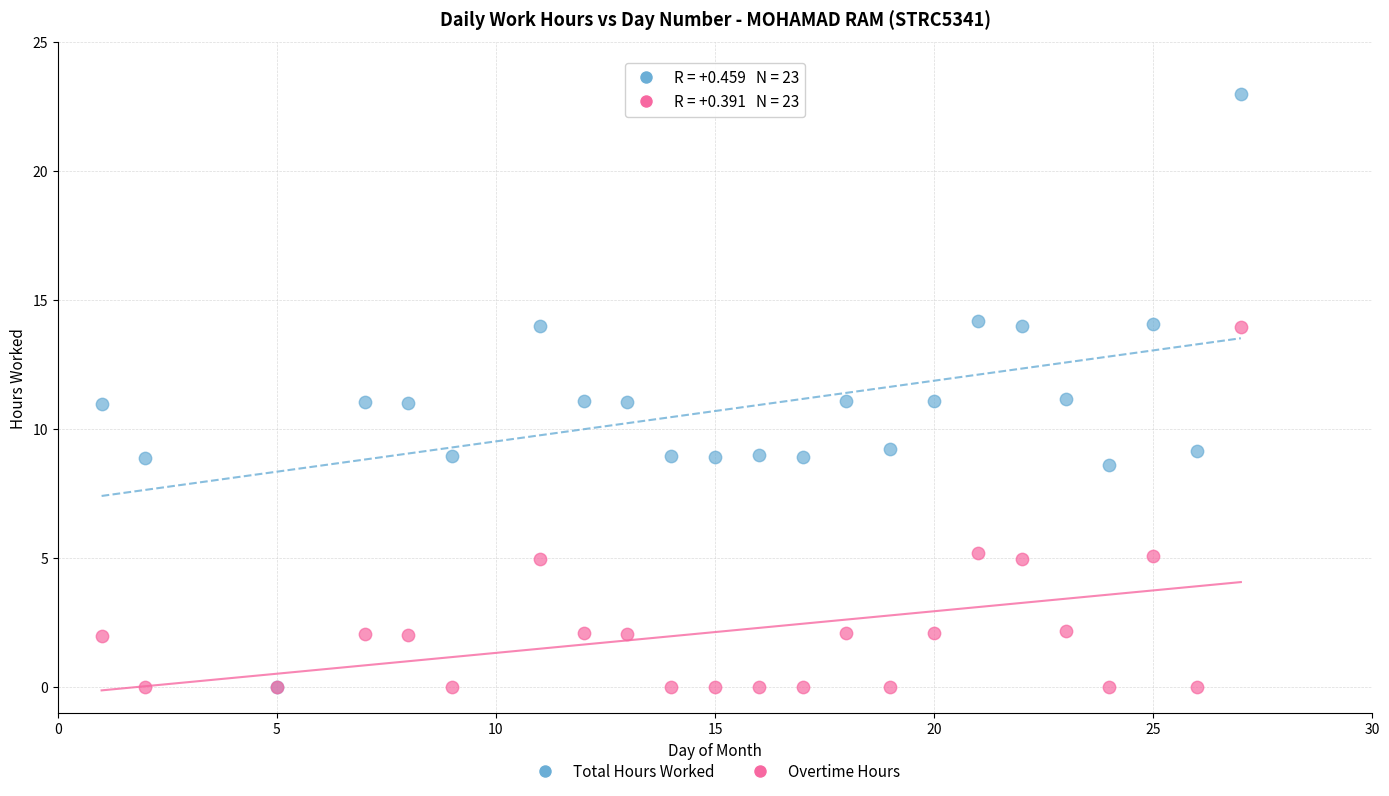

Which series contains the highest Y value?

Total Hours Worked